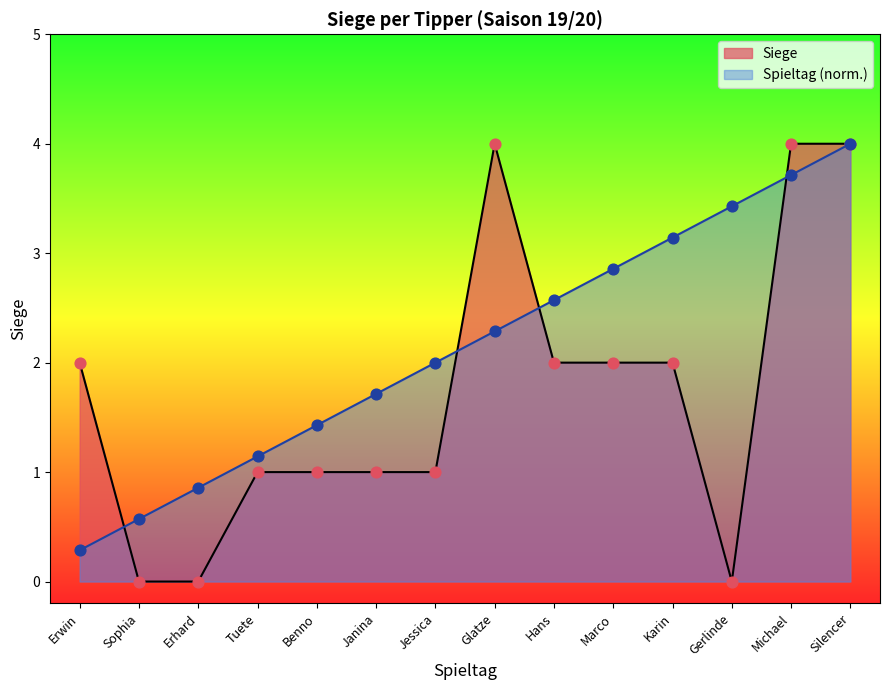

Which series has the largest total across all categories?

Spieltag (norm.)